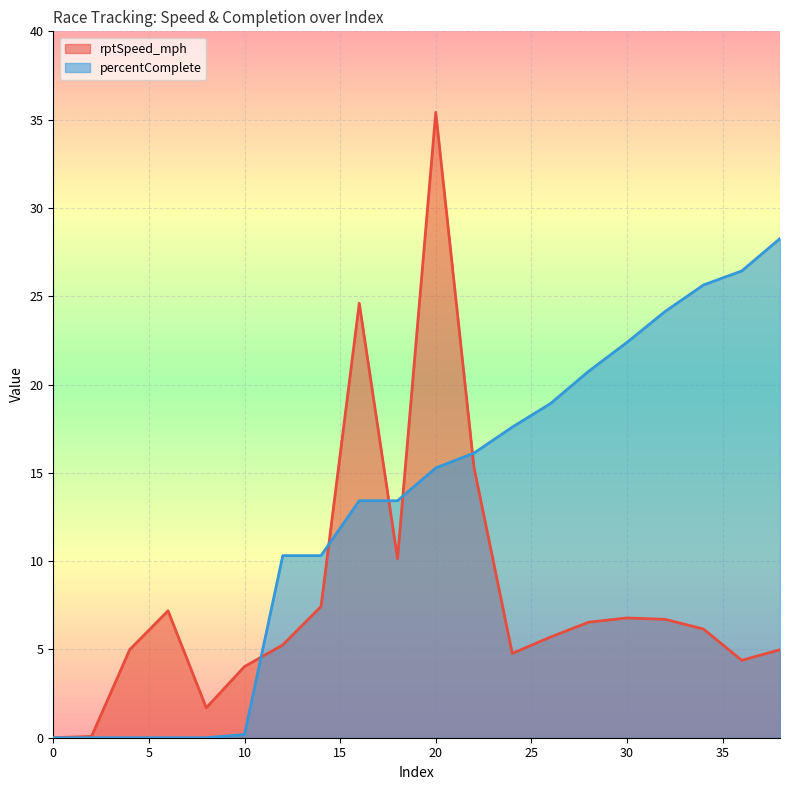

What is the sum of all percentComplete values?

263.2